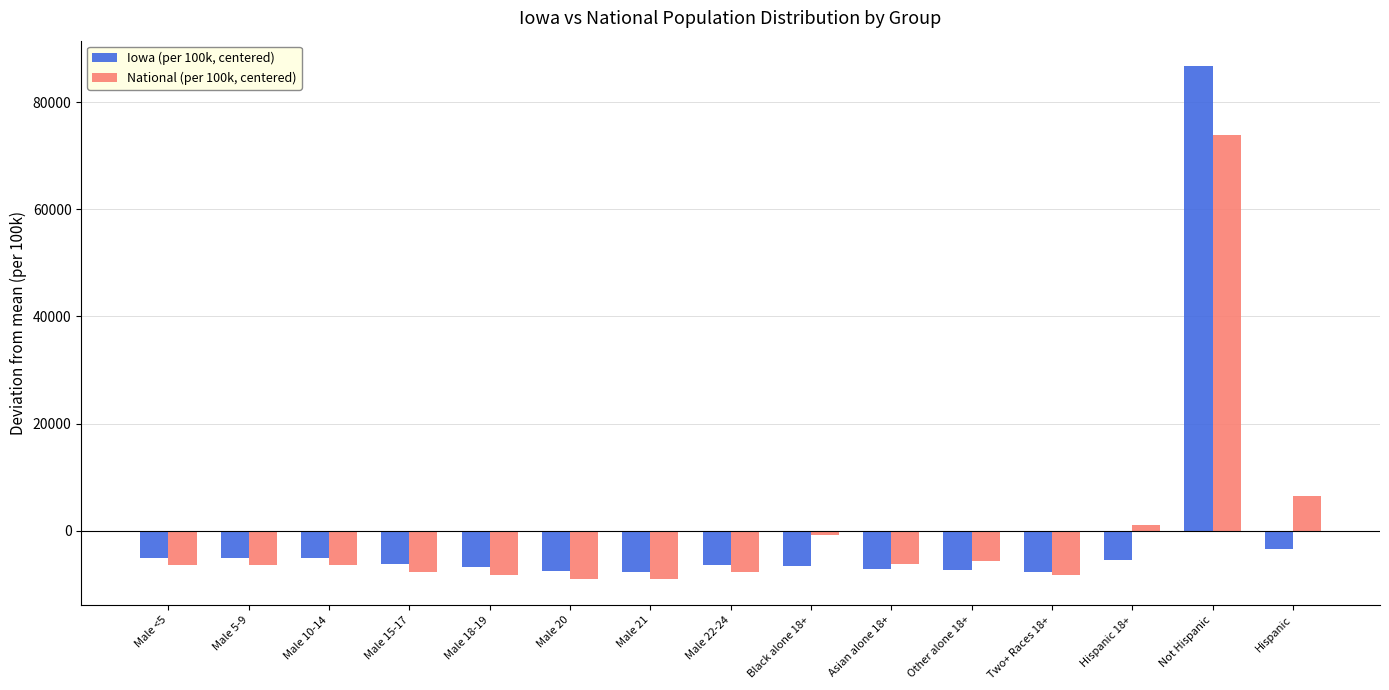

The value of Iowa (per 100k, centered) at Hispanic is -3384.6. True or false?

True